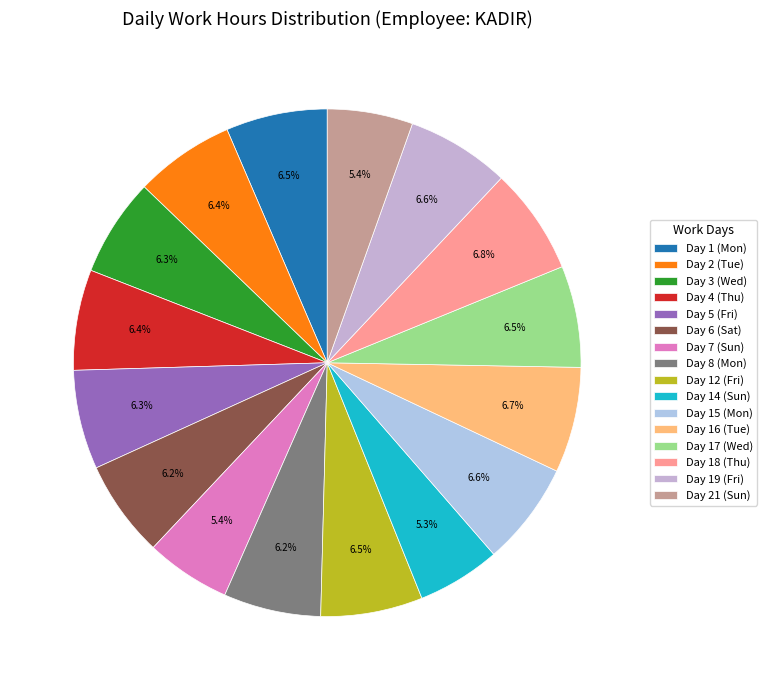

Count the number of slices in the pie.

16